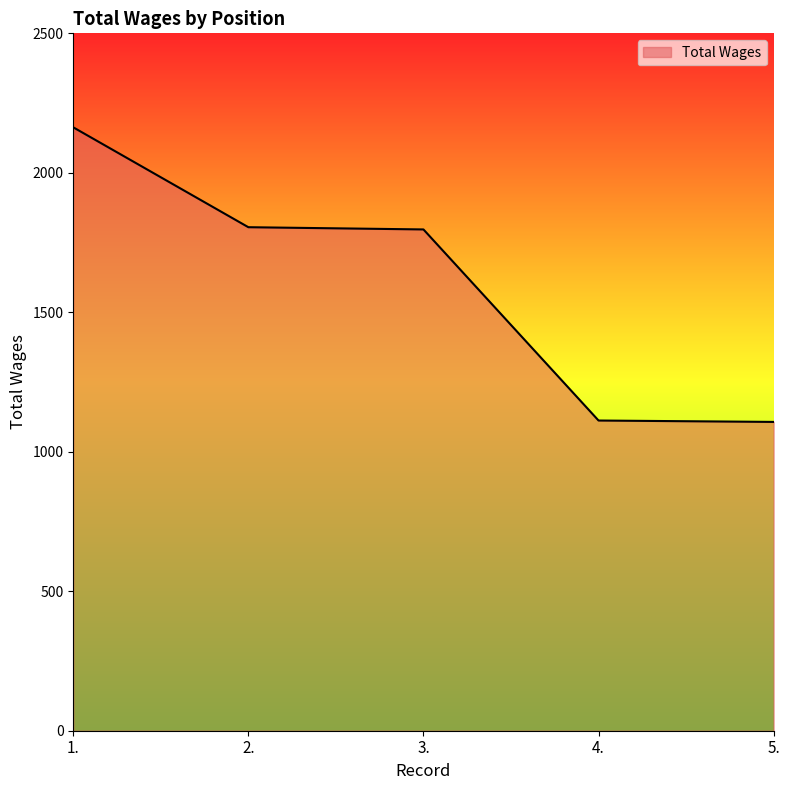

What is the smallest value displayed?

1107